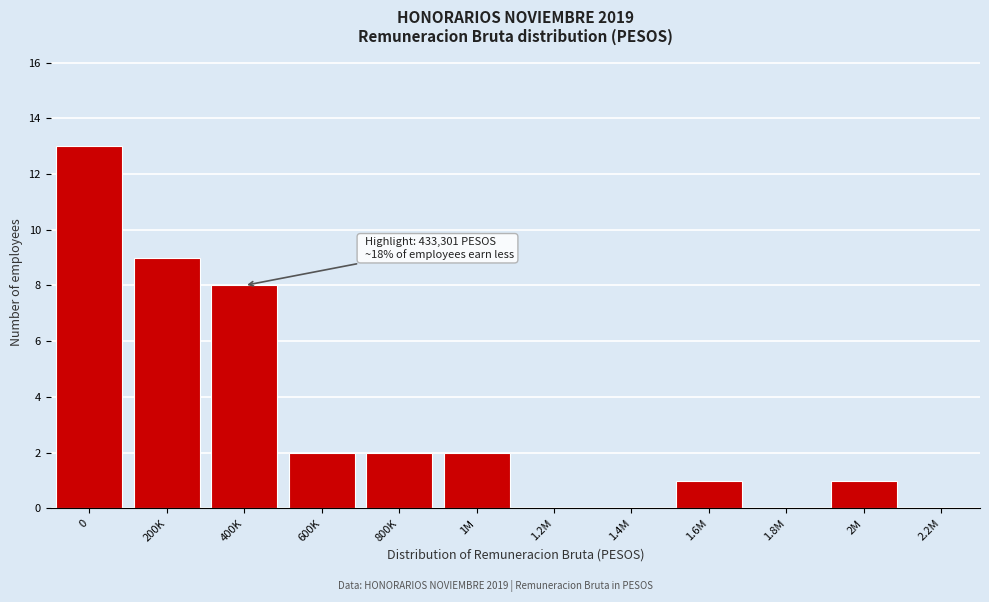

Reading left to right, transcribe all the data shown in this chart.

0=13	200K=9	400K=8	600K=2	800K=2	1M=2	1.2M=0	1.4M=0	1.6M=1	1.8M=0	2M=1